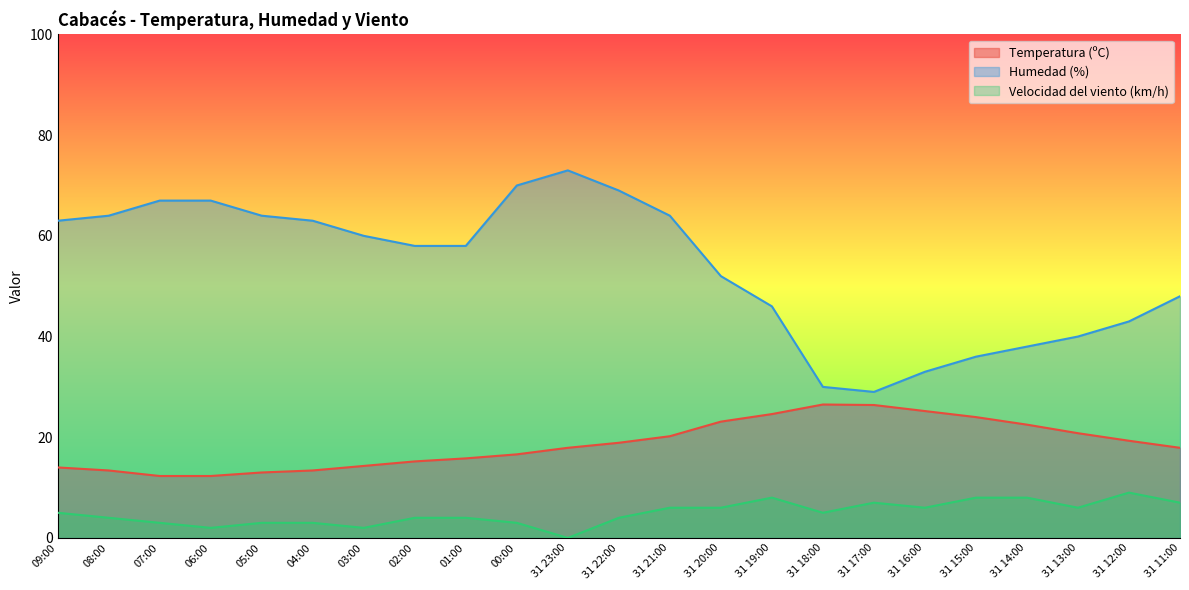

At which category does the chart reach its minimum across all series?

31 23:00